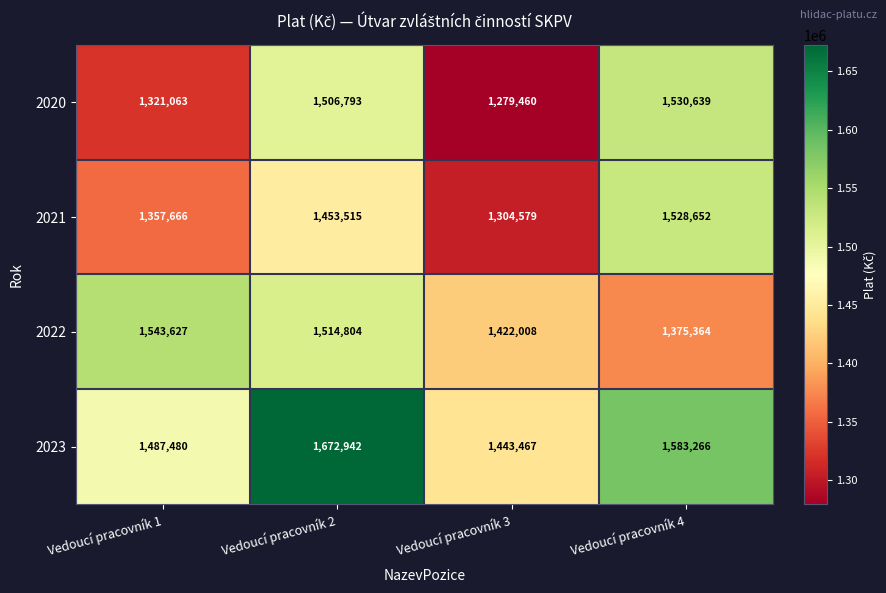

The value of 2022 at Vedoucí pracovník 3 is 1422008. True or false?

True